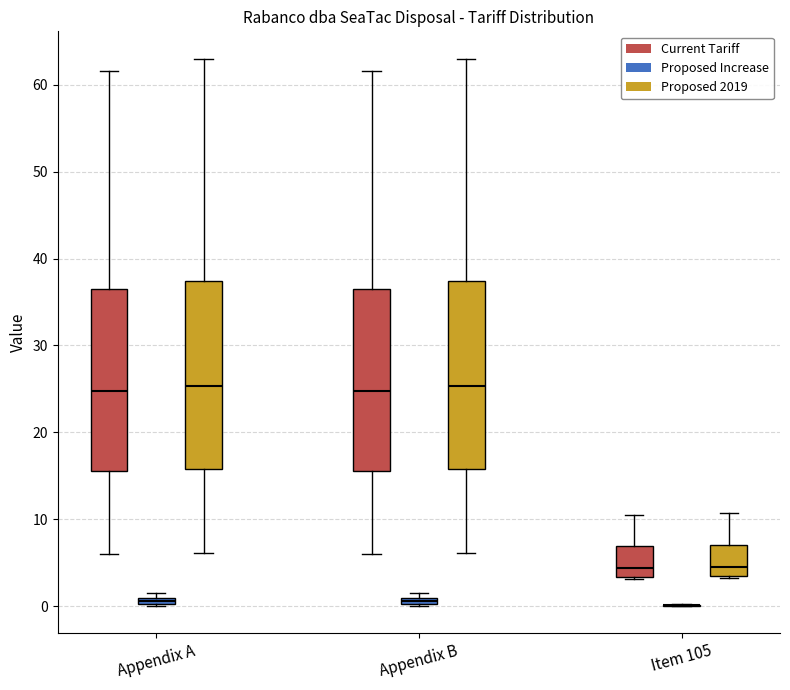

Where is the upper edge of the box for Appendix A (Proposed Increase) on the y-axis? The values are not printed on the chart, so give them approximately, as read against the axis.

1